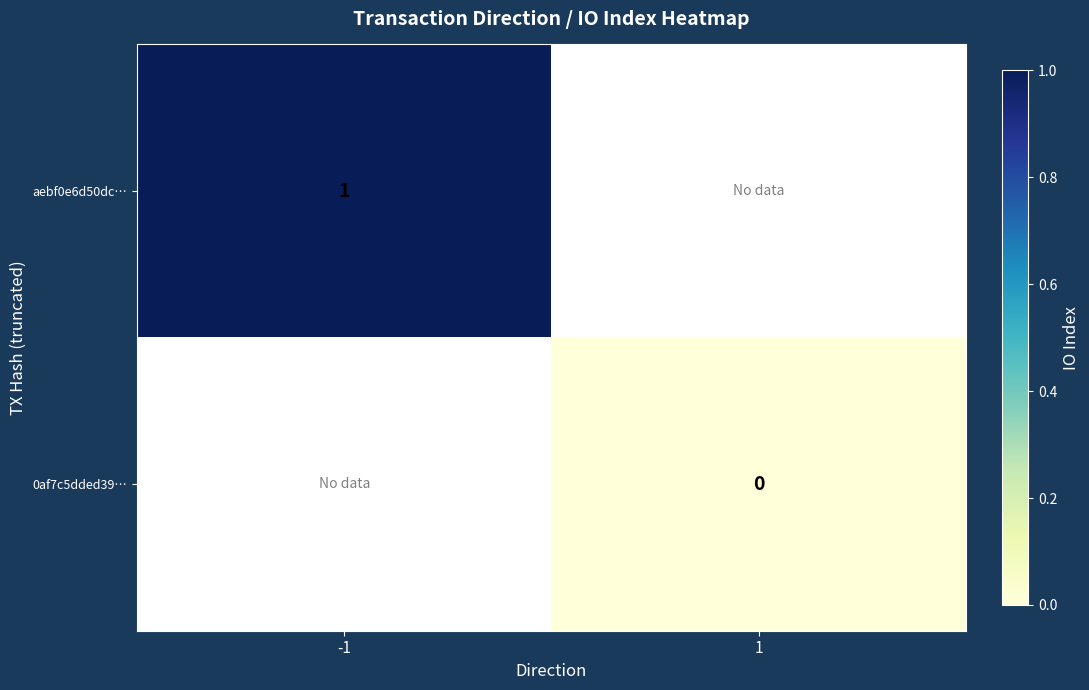

The value of aebf0e6d50dc… at -1 is 1. True or false?

True